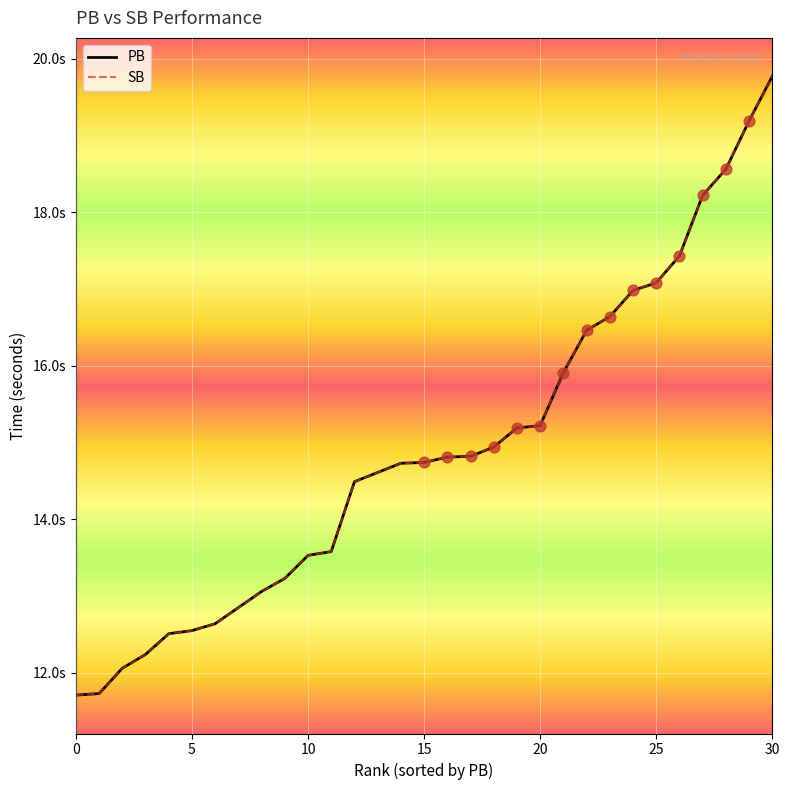

Which series has the largest total across all categories?

PB